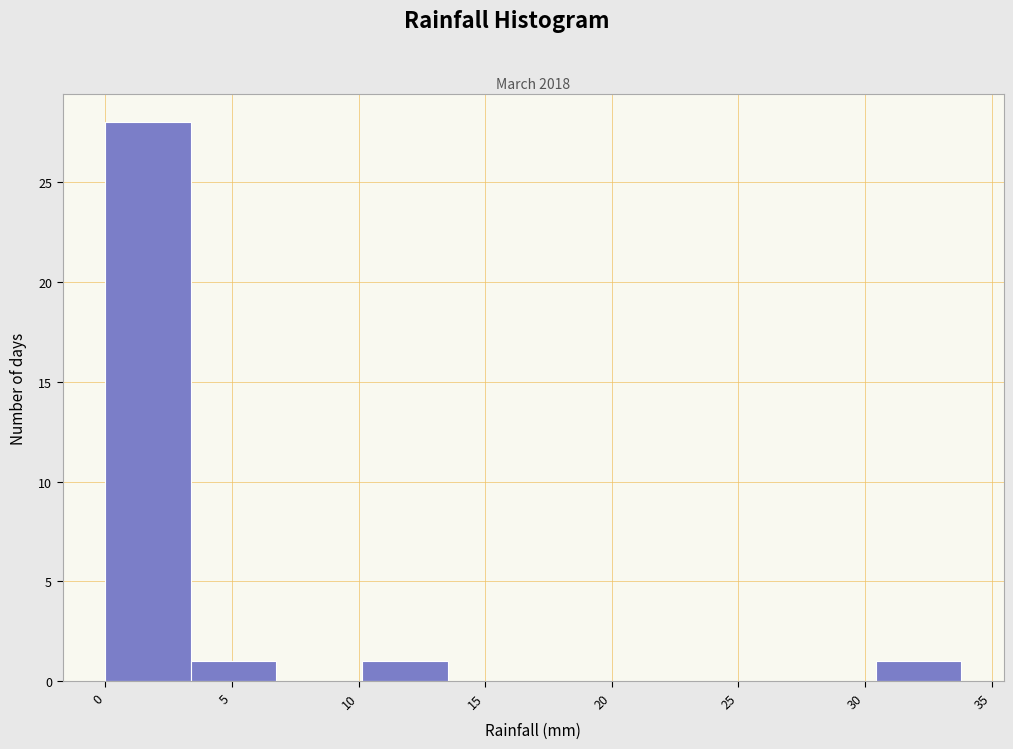

How tall is the bar that spans 3.5 to 7.0 on the x-axis? Neither the bar edges nor the heights are printed on the chart, so give them approximately, as read against the axes.

1